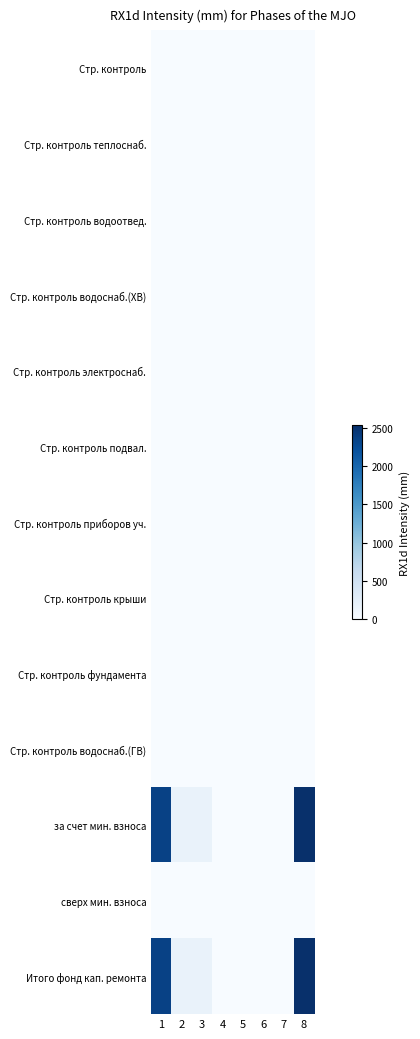

List the series in order of their peak value, lowest first.

Стр. контроль, Стр. контроль теплоснаб., Стр. контроль водоотвед., Стр. контроль водоснаб.(ХВ), Стр. контроль электроснаб., Стр. контроль подвал., Стр. контроль приборов уч., Стр. контроль крыши, Стр. контроль фундамента, Стр. контроль водоснаб.(ГВ), сверх мин. взноса, за счет мин. взноса, Итого фонд кап. ремонта